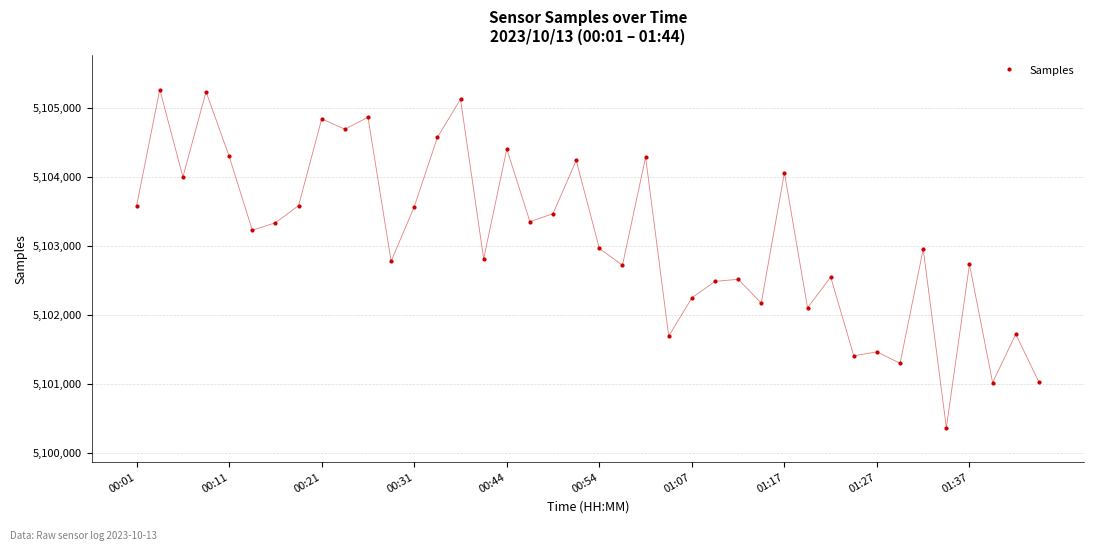

What is the greatest value displayed?

5105267